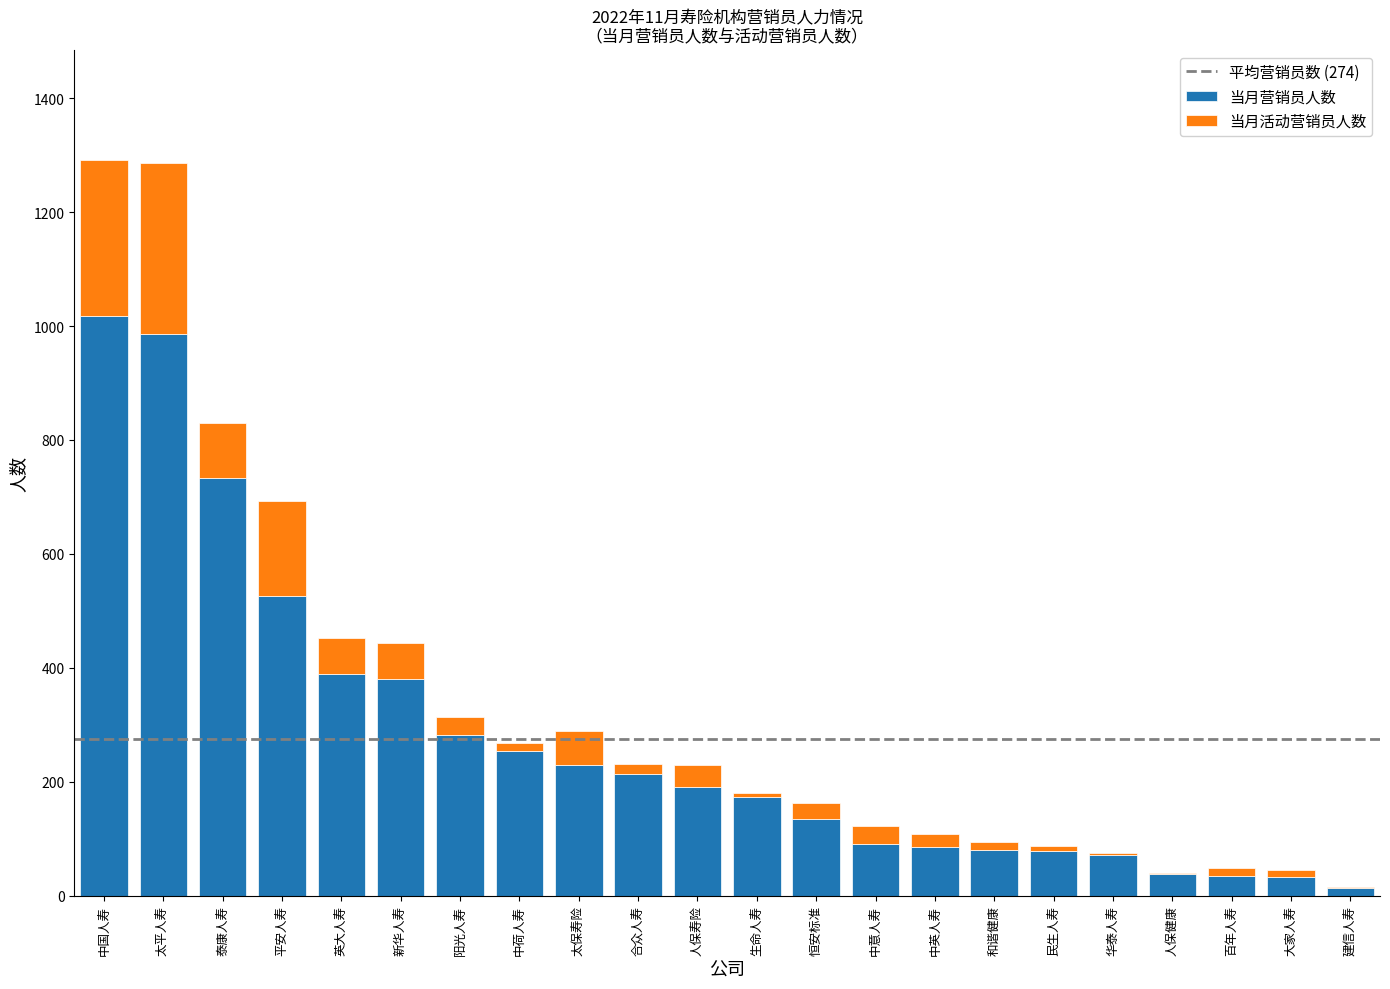

What is the maximum value for 当月营销员人数?

1018